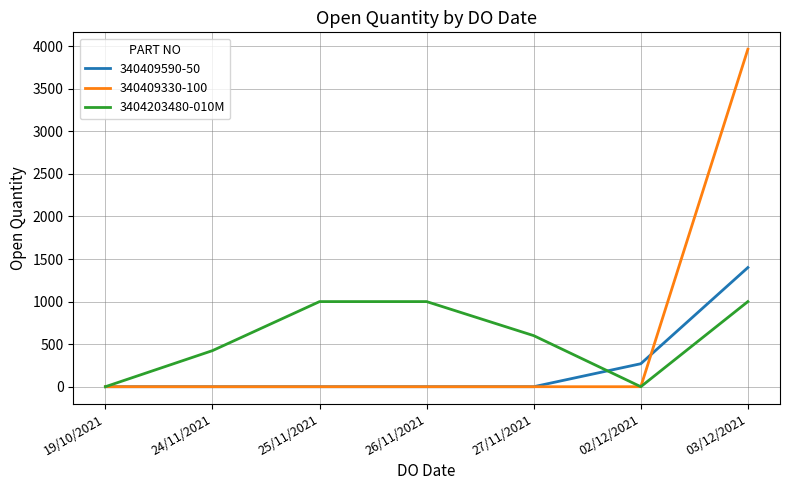

True or false: 340409330-100 has a value of 0 at 19/10/2021.

True